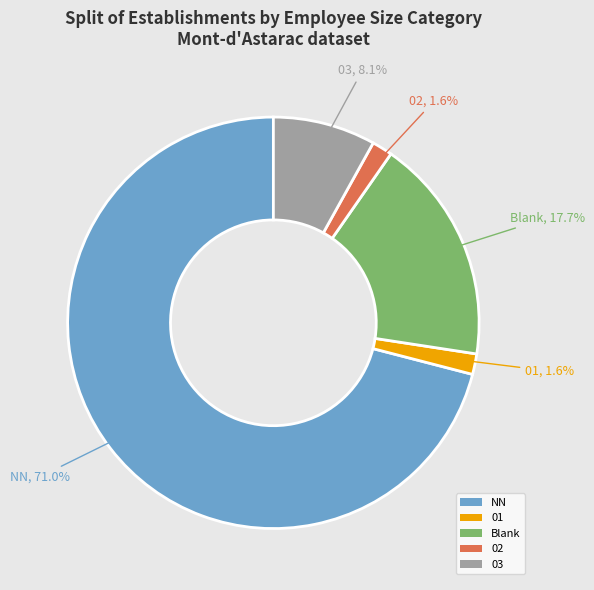

Do 02 and 03 together represent more than half of the pie?

No